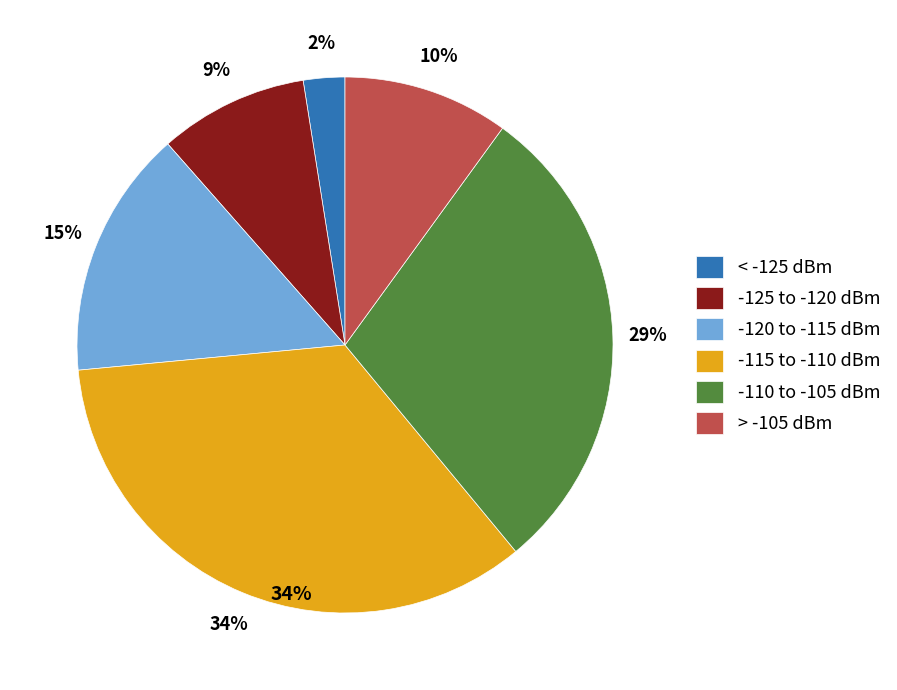

Is there any slice that represents more than half of the pie?

No